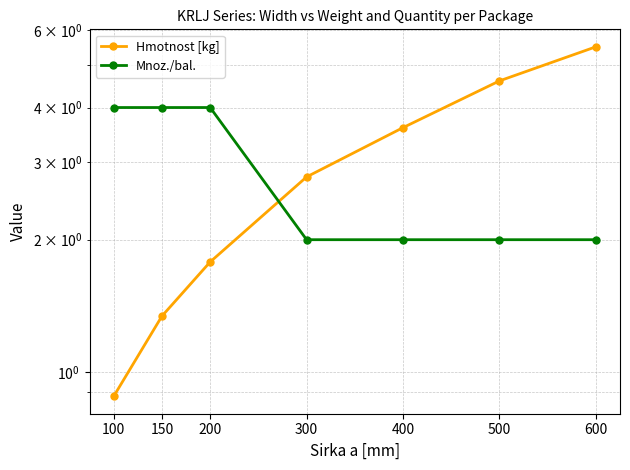

True or false: Hmotnost [kg] has more than 2 interior local peaks.

False